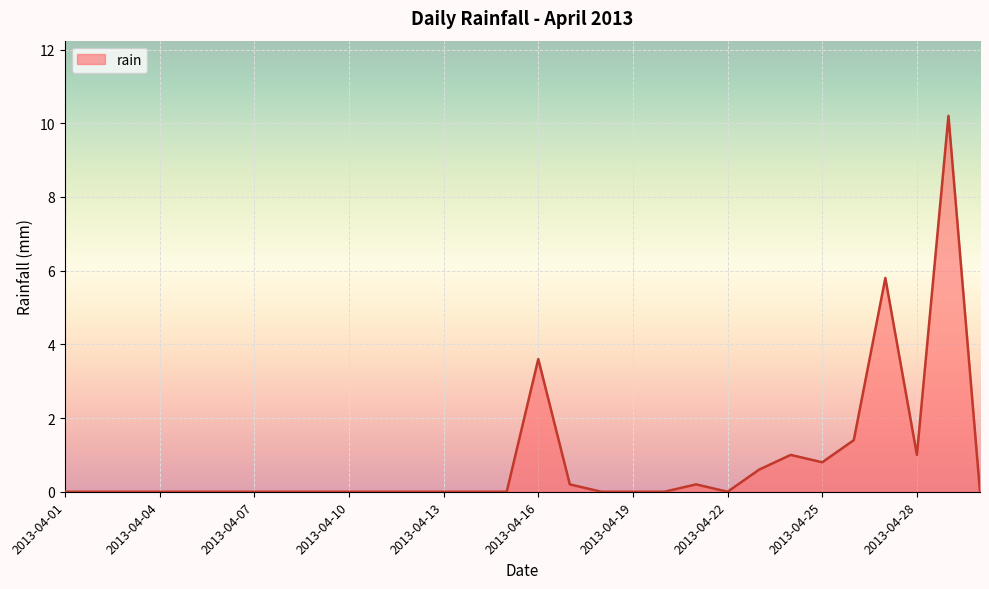

What is the greatest value displayed?

10.2